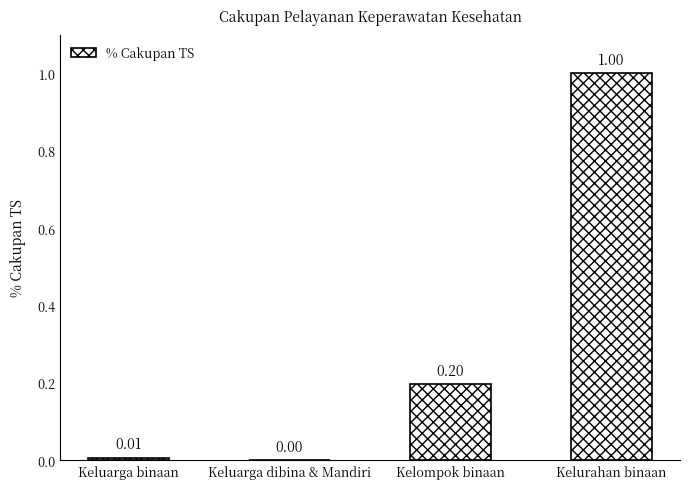

Which label corresponds to the largest value in the chart?

Kelurahan binaan